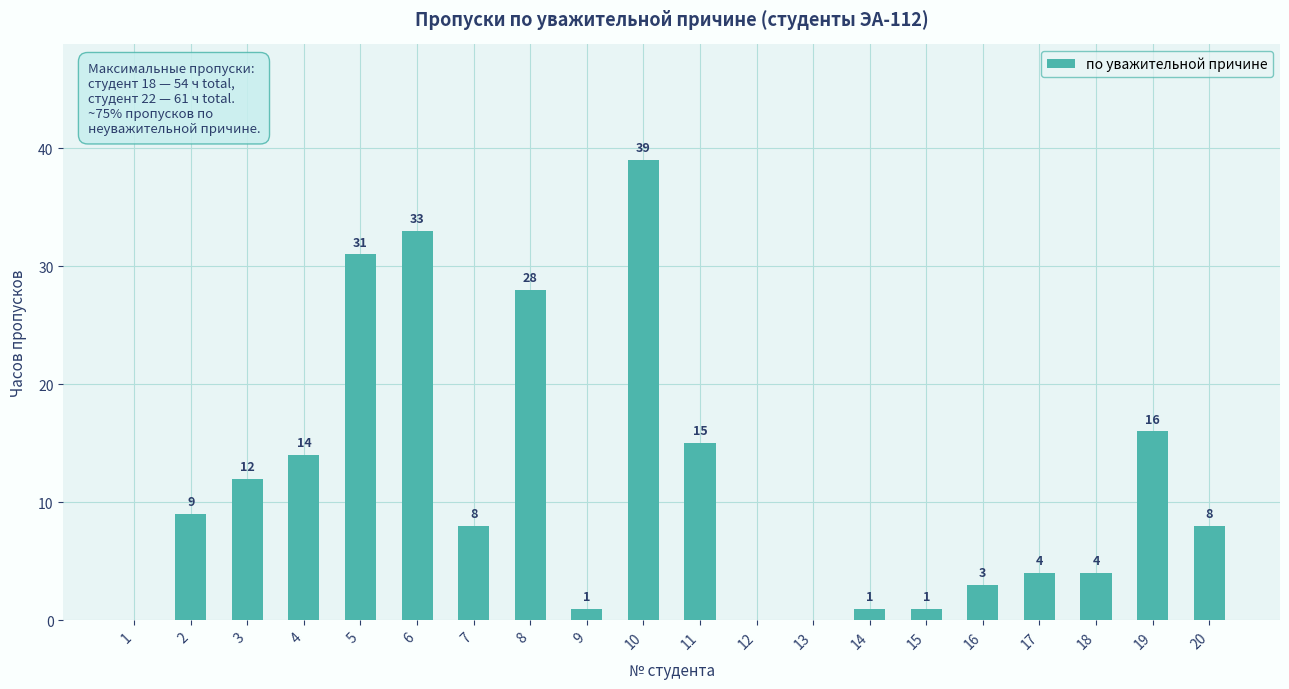

Reading left to right, what are all the values shown in this chart?

0	9	12	14	31	33	8	28	1	39	15	0	0	1	1	3	4	4	16	8